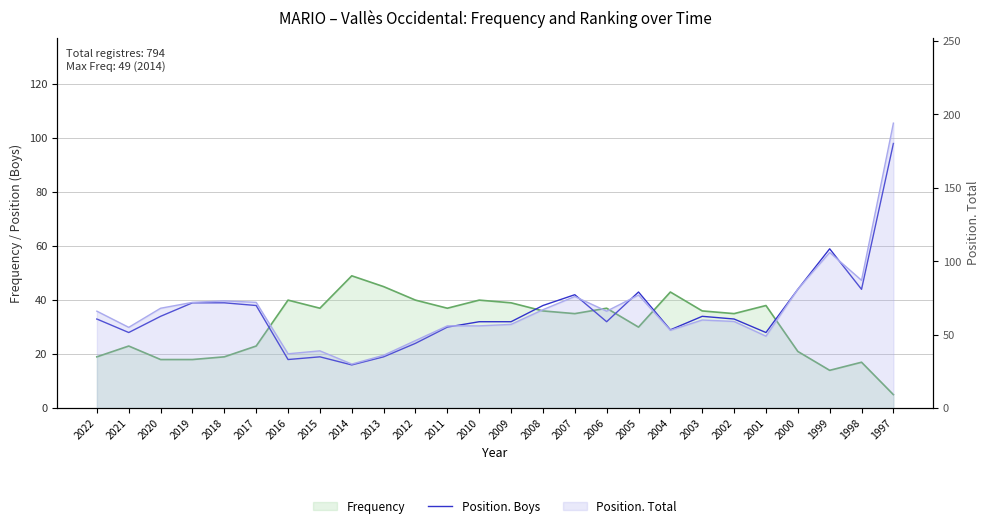

How many data points are less than 33?

12